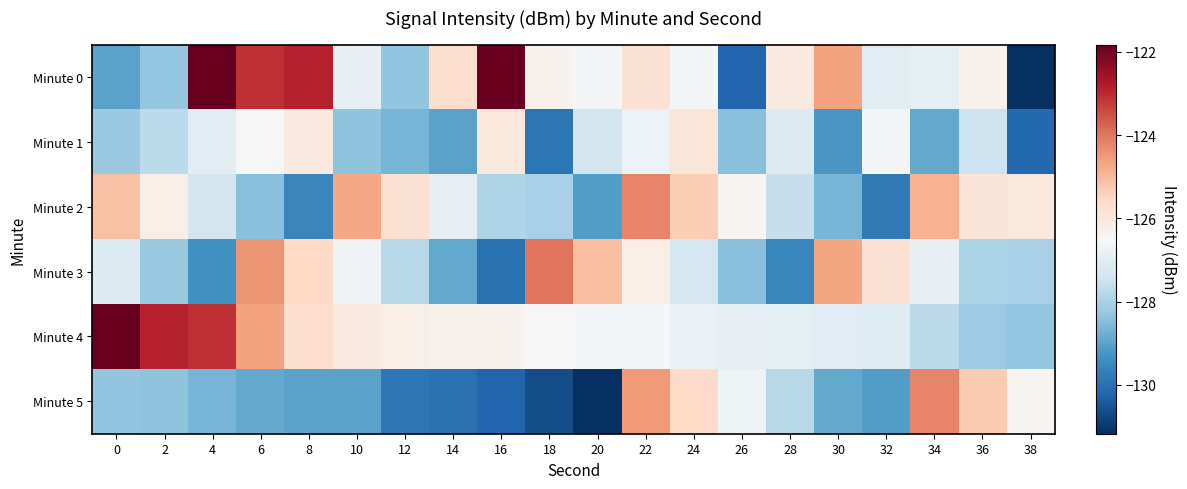

At which category does the chart reach its minimum across all series?

38